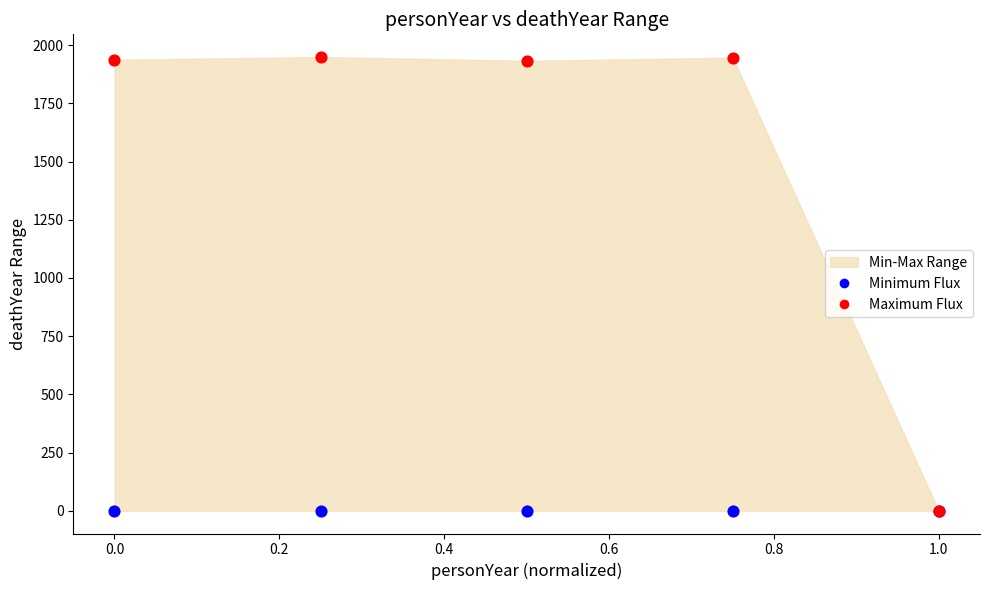

Which series contains the highest Y value?

Maximum Flux